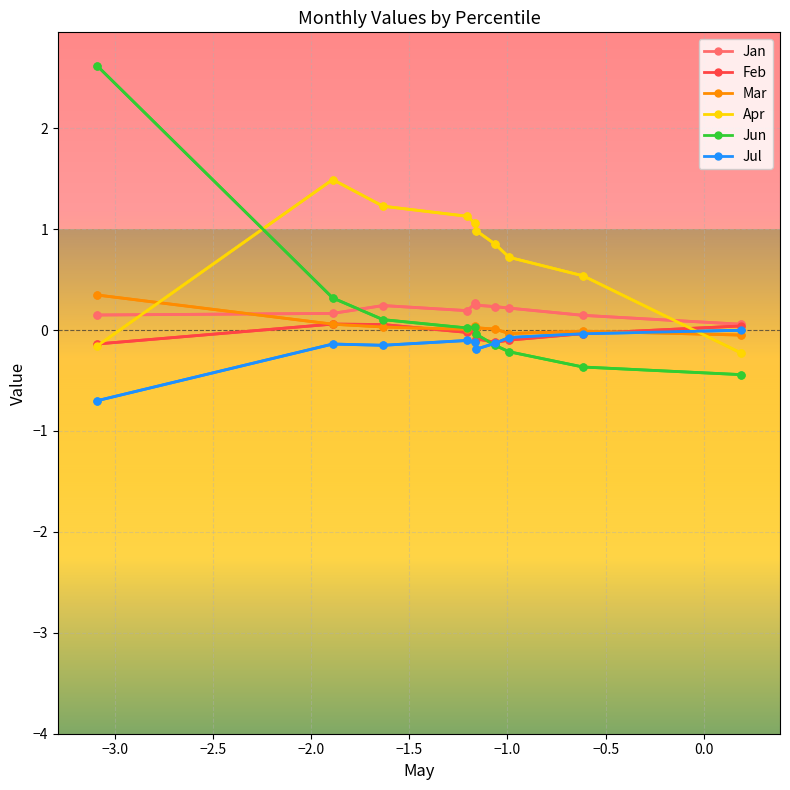

How many times do Jan and Jun cross each other?

1